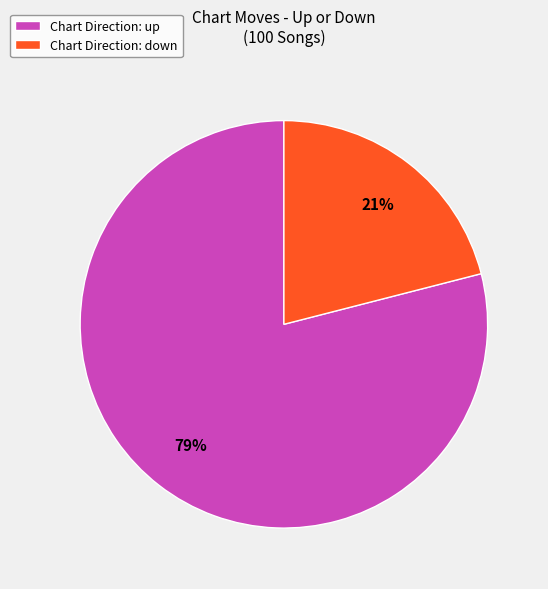

Between Chart Direction: down and Chart Direction: up, which is larger?

Chart Direction: up